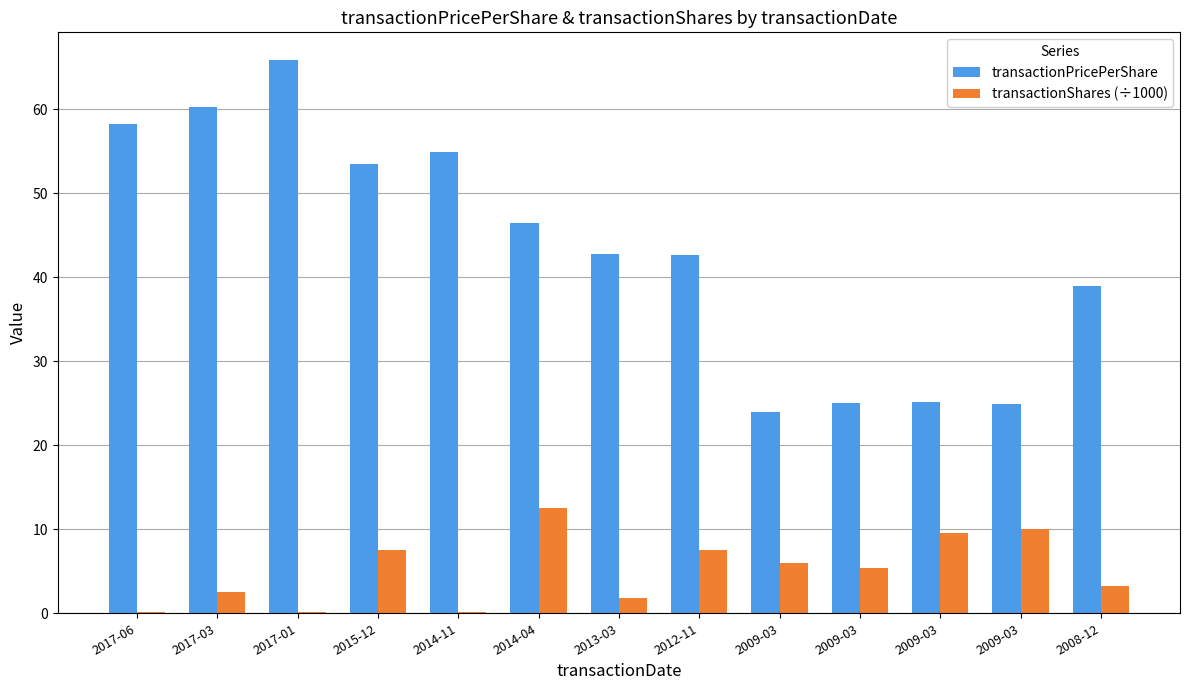

How many groups of bars are there?

13